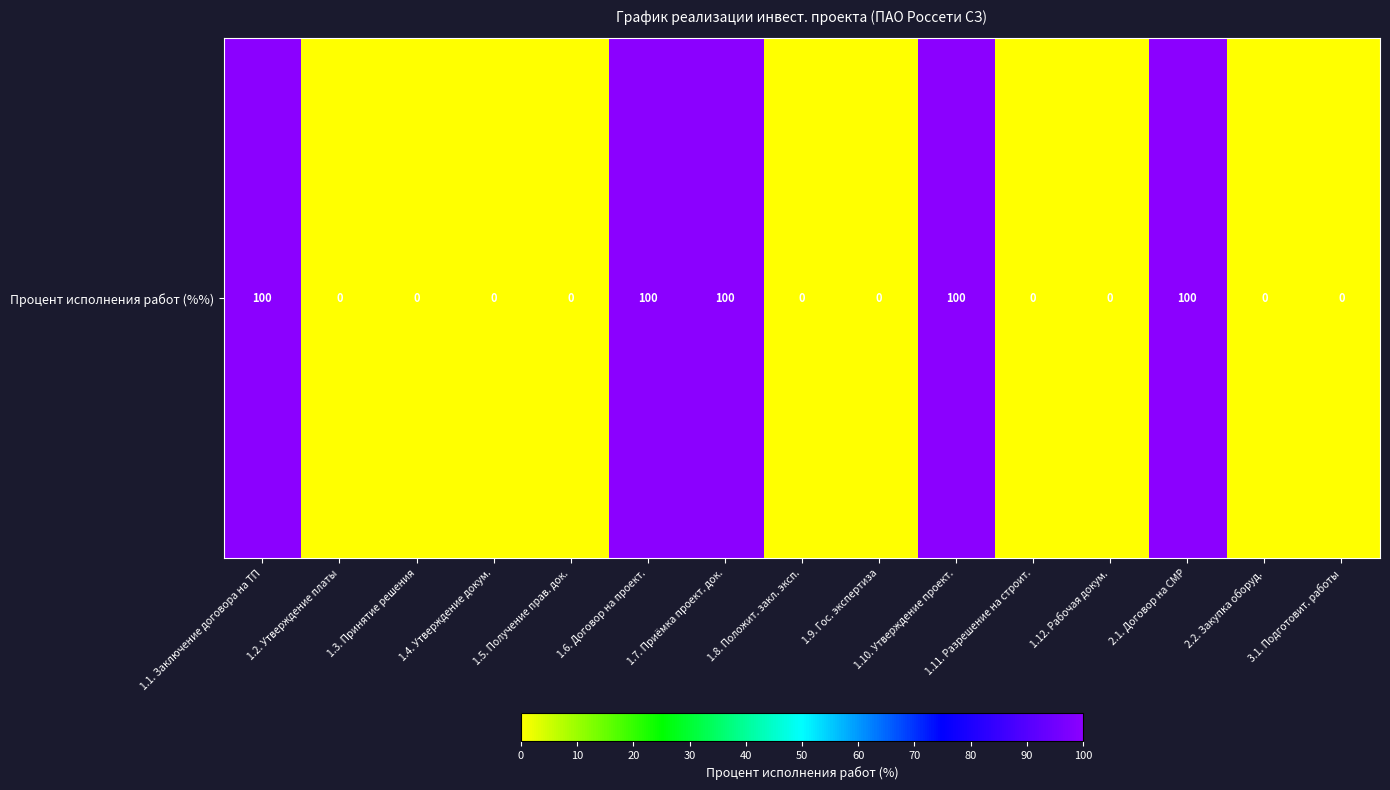

How many categories are shown in the chart?

15